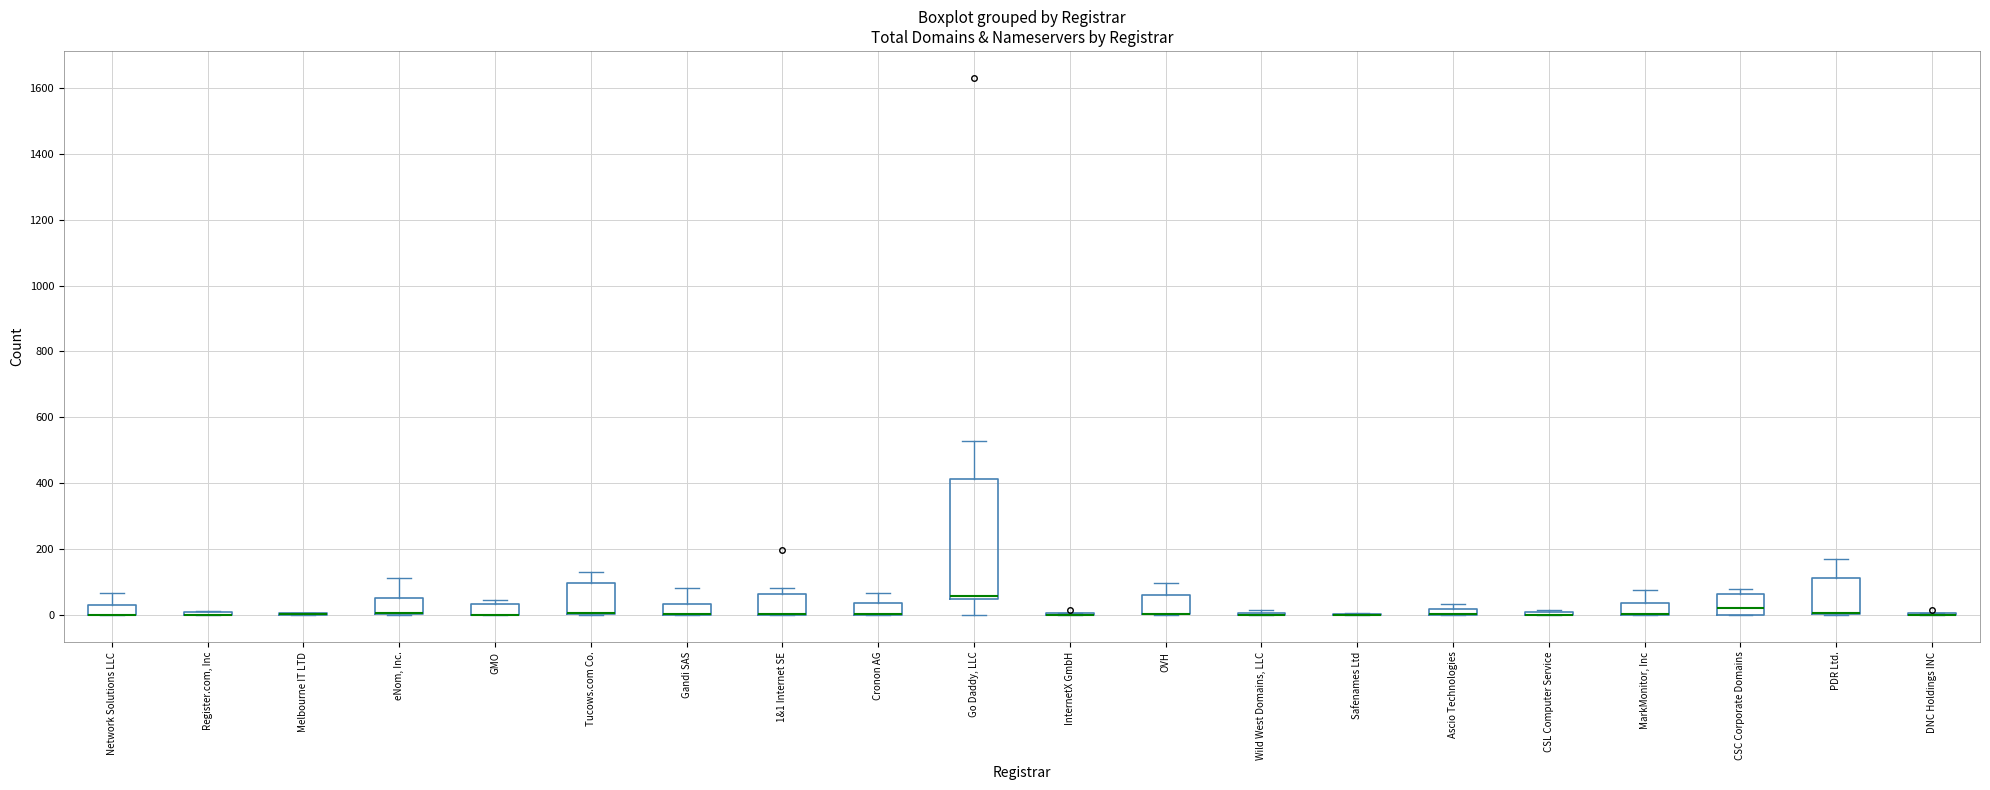

Which box is the tallest, from its lower edge to its upper edge?

Go Daddy, LLC